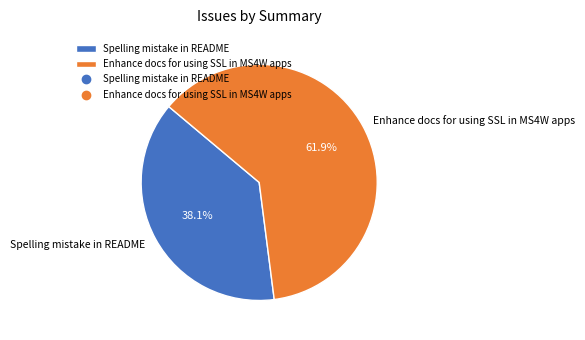

The Enhance docs for using SSL in MS4W apps slice represents 62% of the pie. True or false?

True